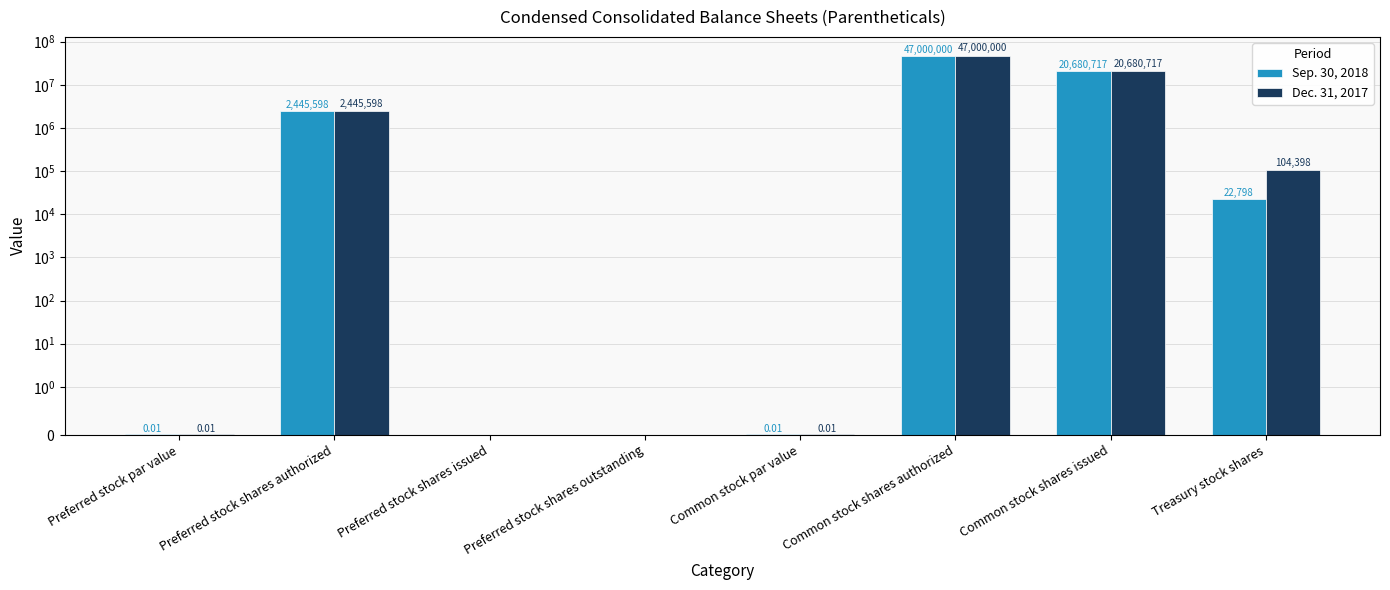

At which category does the chart reach its peak across all series?

Common stock shares authorized